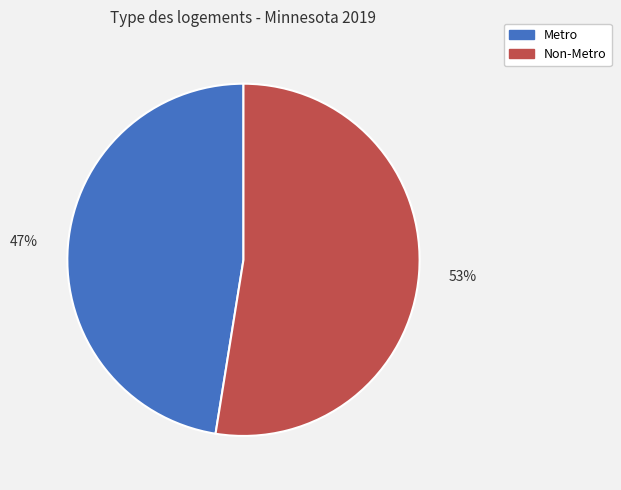

Do Metro and Non-Metro together represent more than half of the pie?

Yes